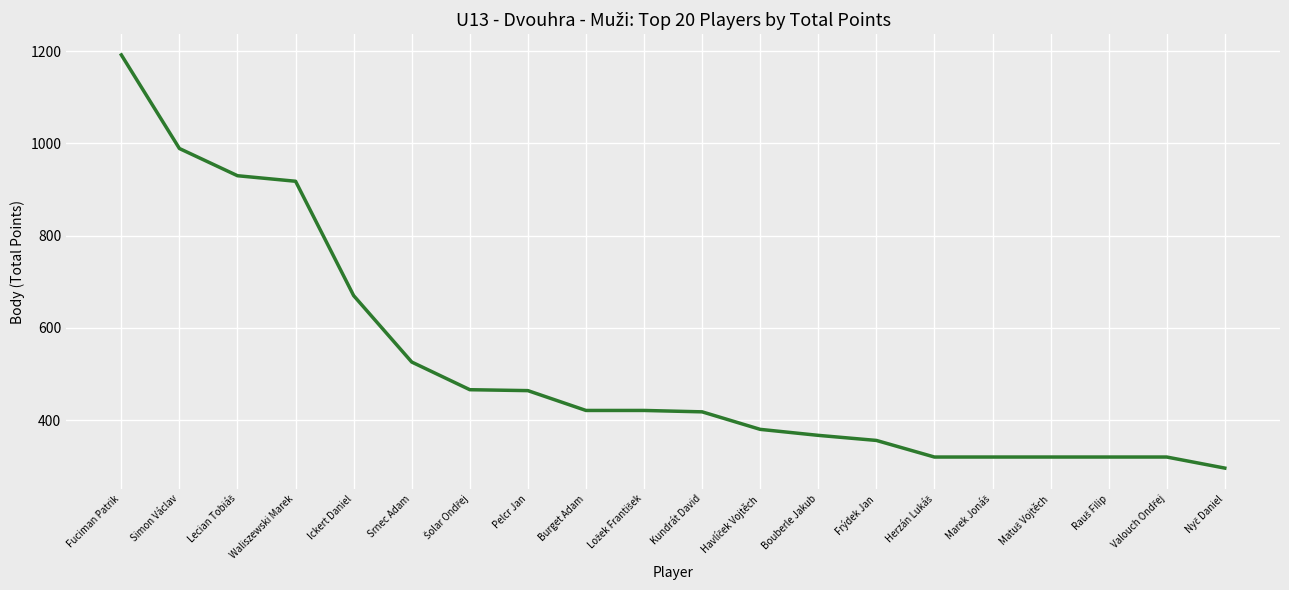

What is the difference between the maximum and minimum values?

896